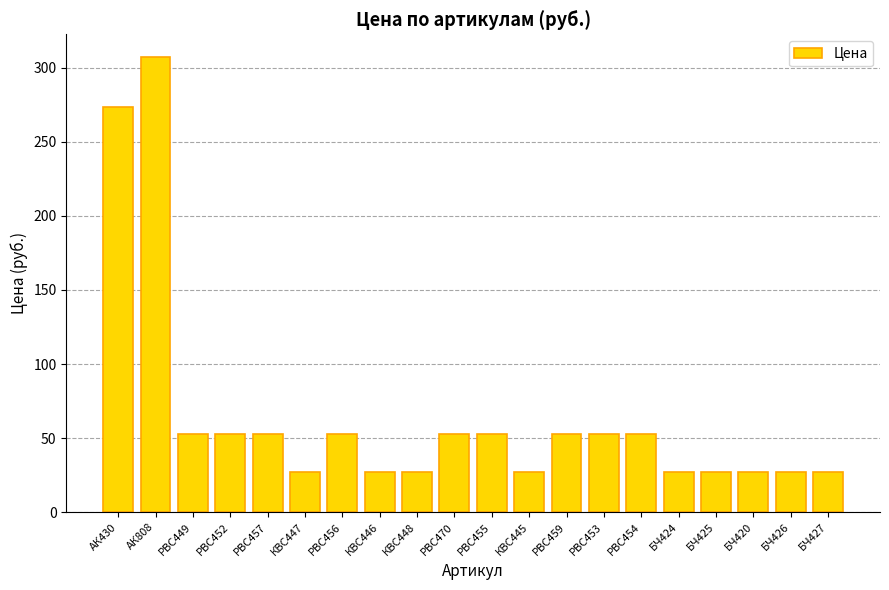

Is it true that the value at КВС446 is 42.8?

False